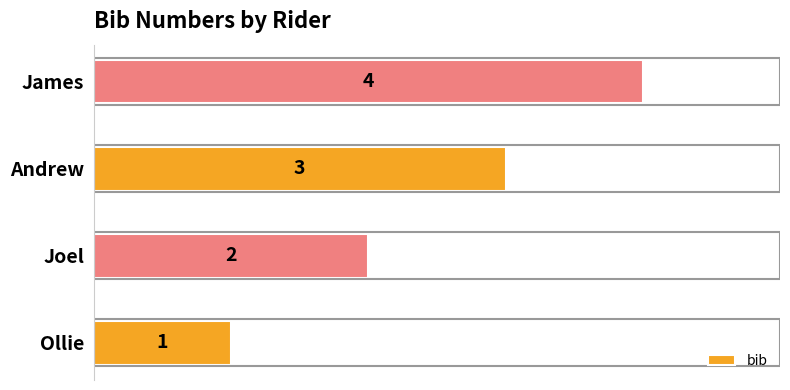

Approximately how many times larger is the value at Andrew compared to Joel?

1.5